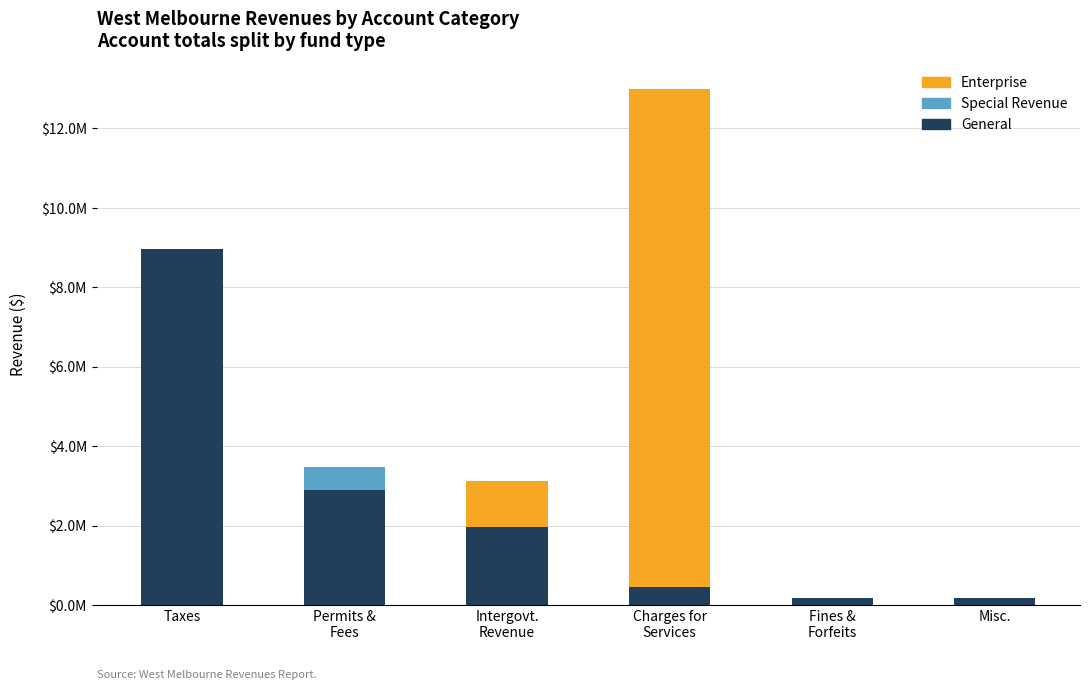

Are the bars horizontal?

No